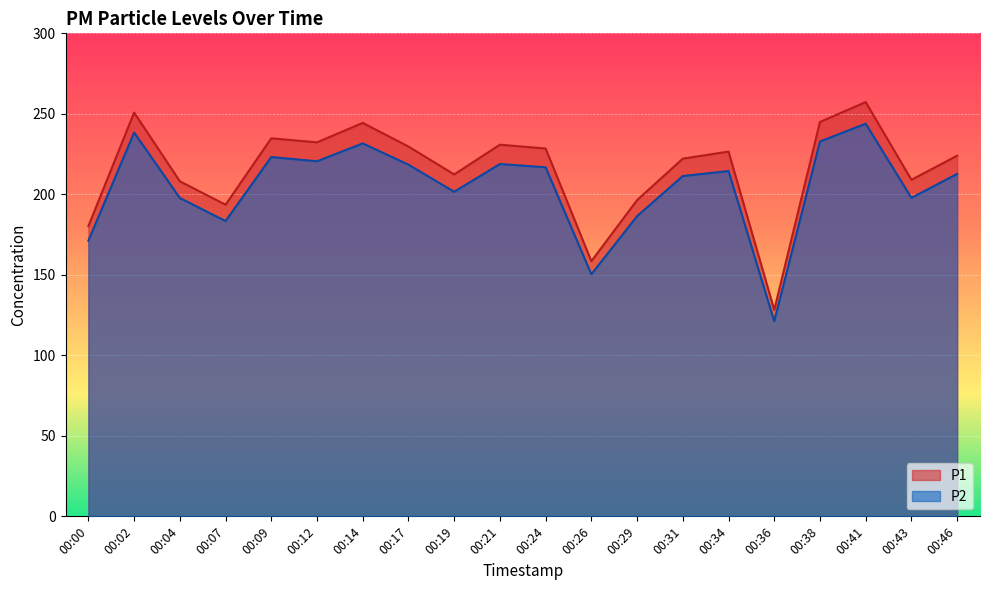

What is the difference between the highest and lowest values at 00:43?

11.2